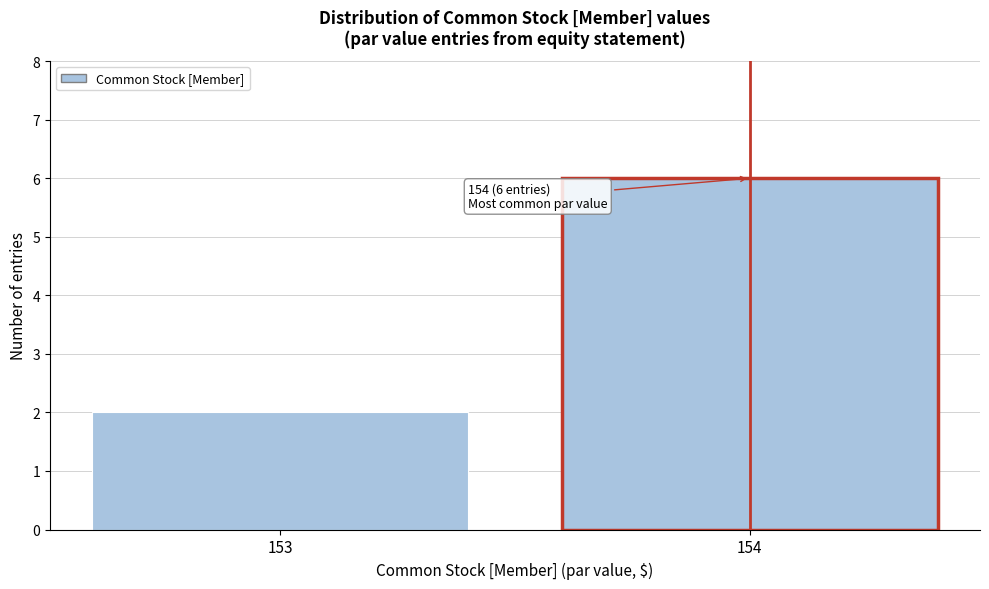

Reading right to left, what are all the values shown in this chart?

6	2